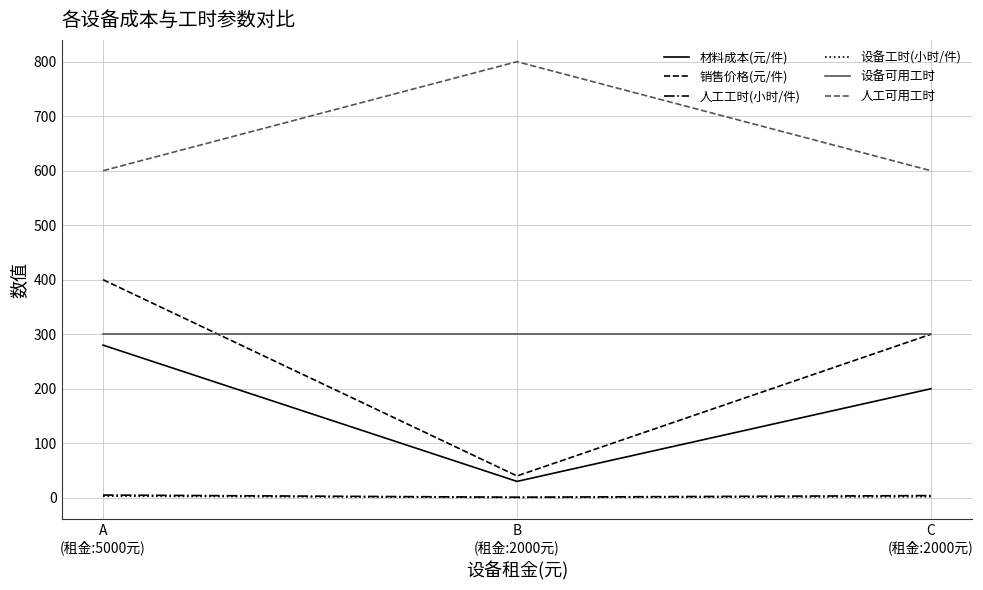

Which series has the largest total across all categories?

人工可用工时